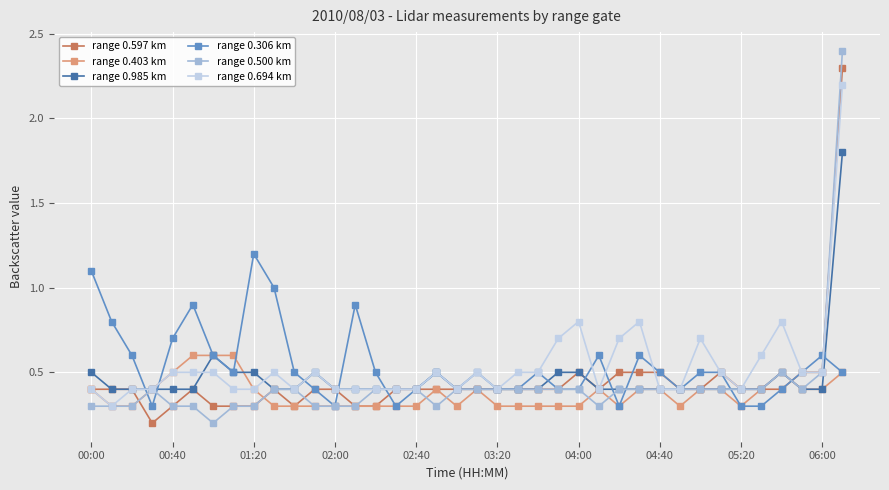

What is the value of the range 0.306 km point at the 3rd from the left?

0.6